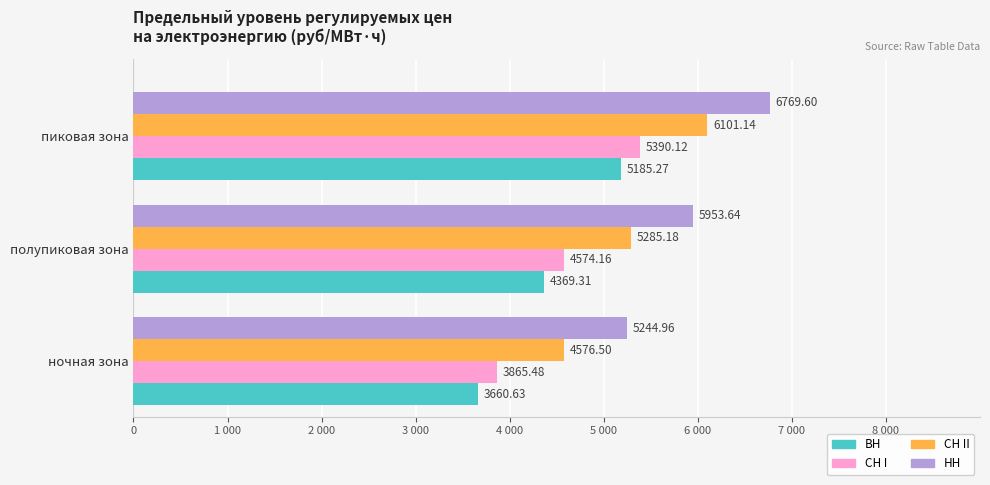

What are all the series names shown in the legend?

ВН, СН I, СН II, НН